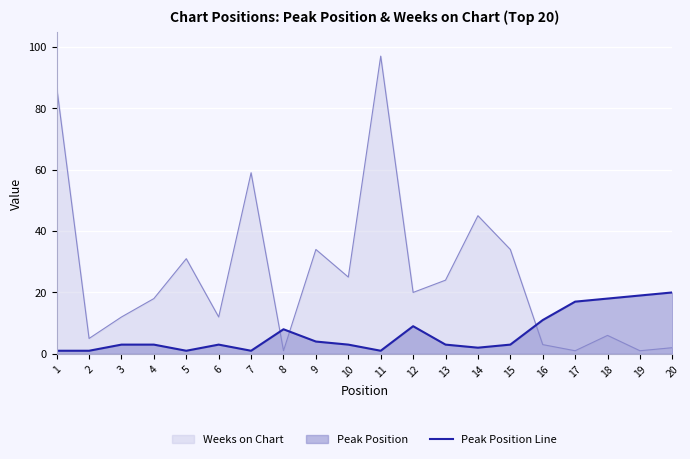

The chart shows a value of 6 at 19. True or false?

False